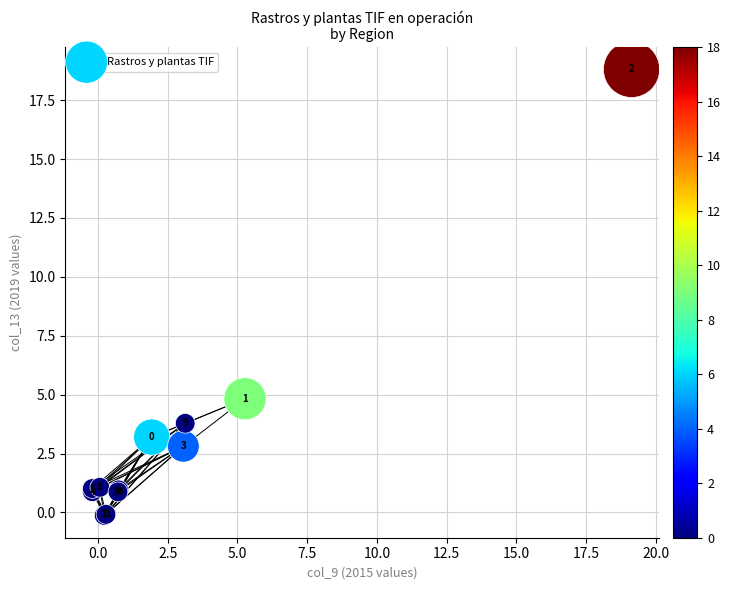

What Y value in the scatter plot is closest to 9?

4.8